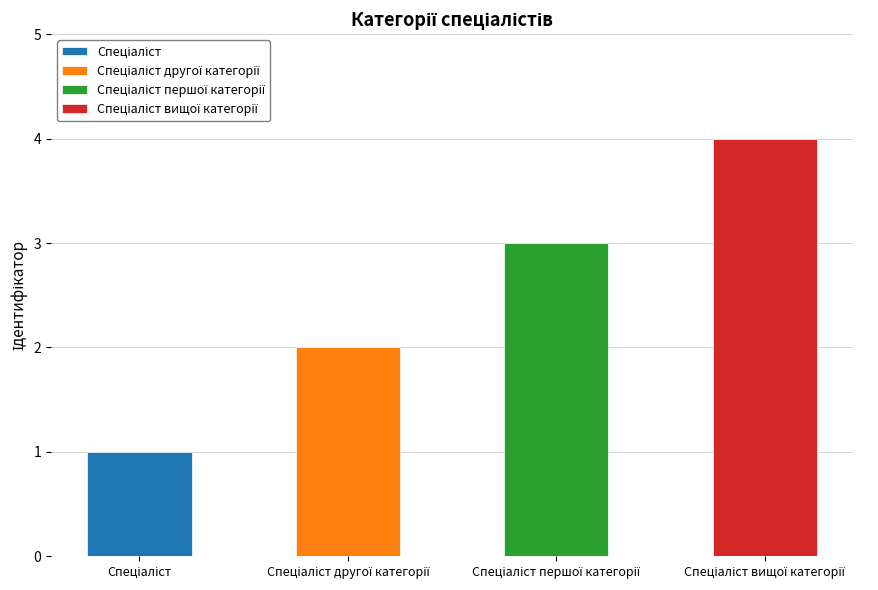

What is the difference between the second highest and minimum values?

2